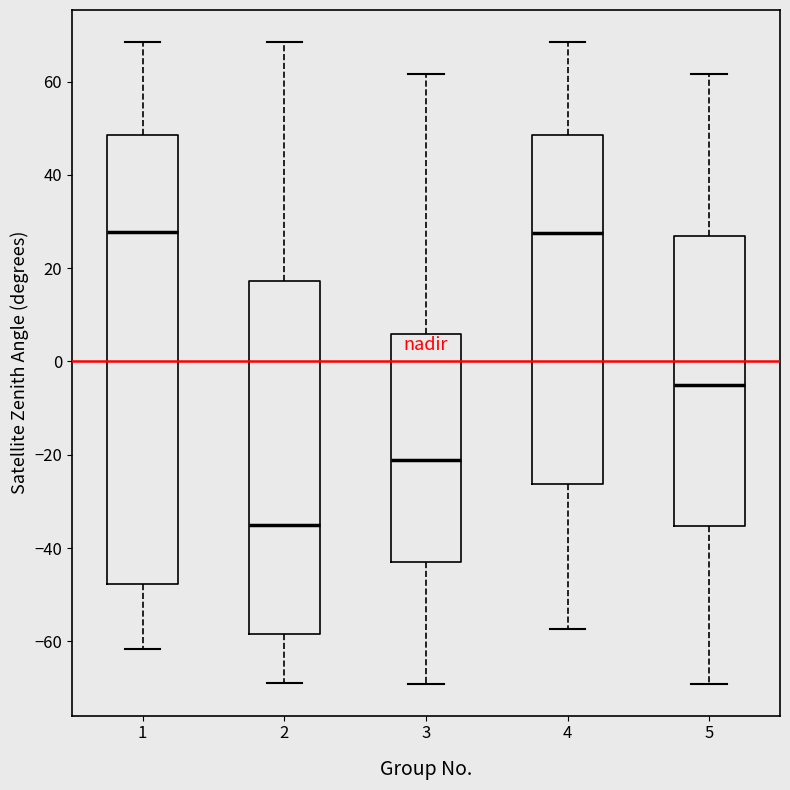

Reading left to right, transcribe this box plot: for each box, give where its median line is, the range the box spans, and where its two whiskers end, as read against the y-axis. The values are not printed on the chart, so give them approximately, as read against the axis.

1: median 28, box -48 to 48, whiskers -62 to 68
2: median -34, box -58 to 18, whiskers -68 to 68
3: median -22, box -42 to 6, whiskers -70 to 62
4: median 28, box -26 to 48, whiskers -58 to 68
5: median -6, box -36 to 26, whiskers -70 to 62